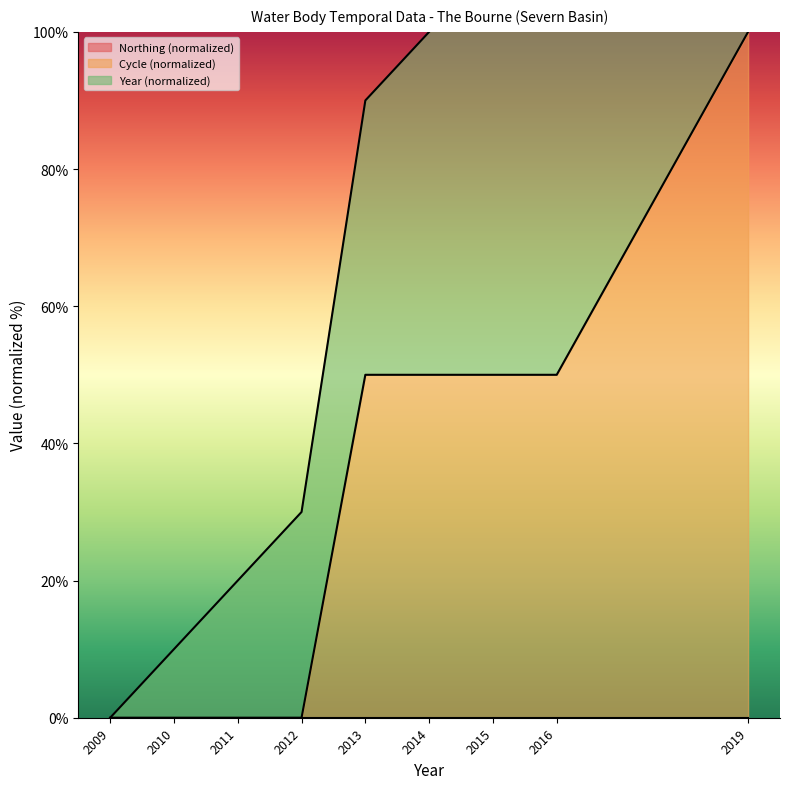

Is it true that Cycle equals 50.0 at 2014?

True